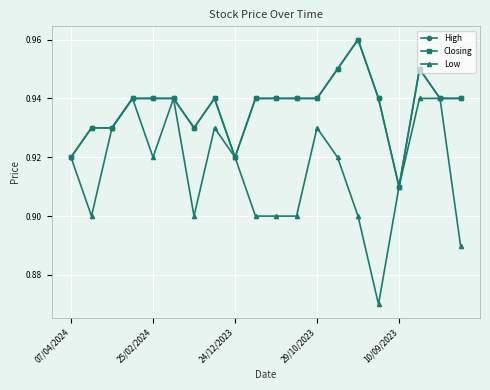

Does the chart have visible grid lines?

Yes